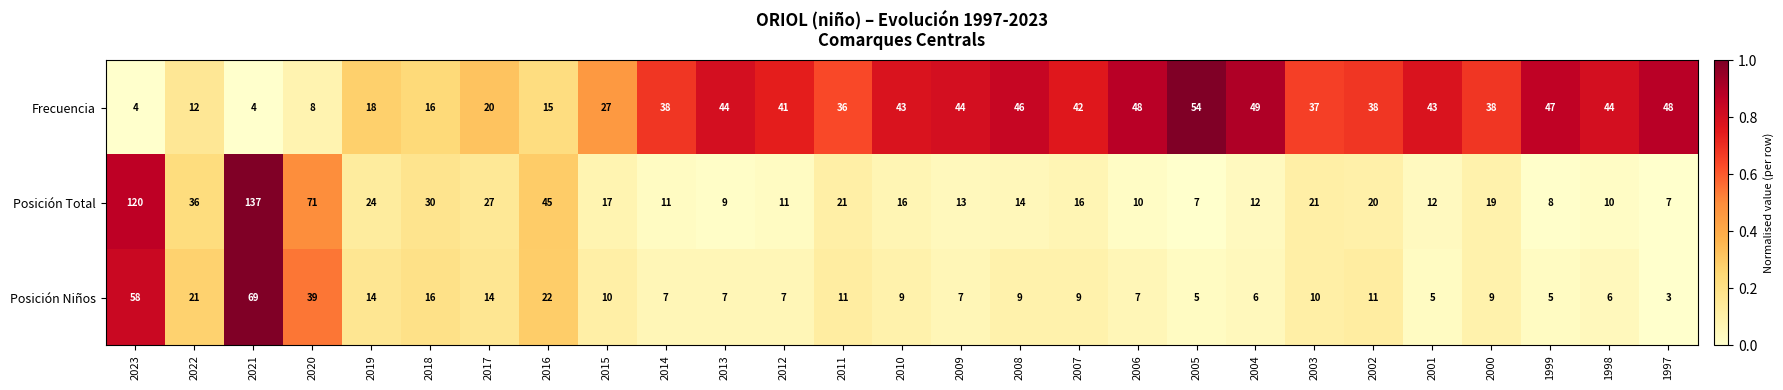

Which label corresponds to the smallest value in the chart?

1997